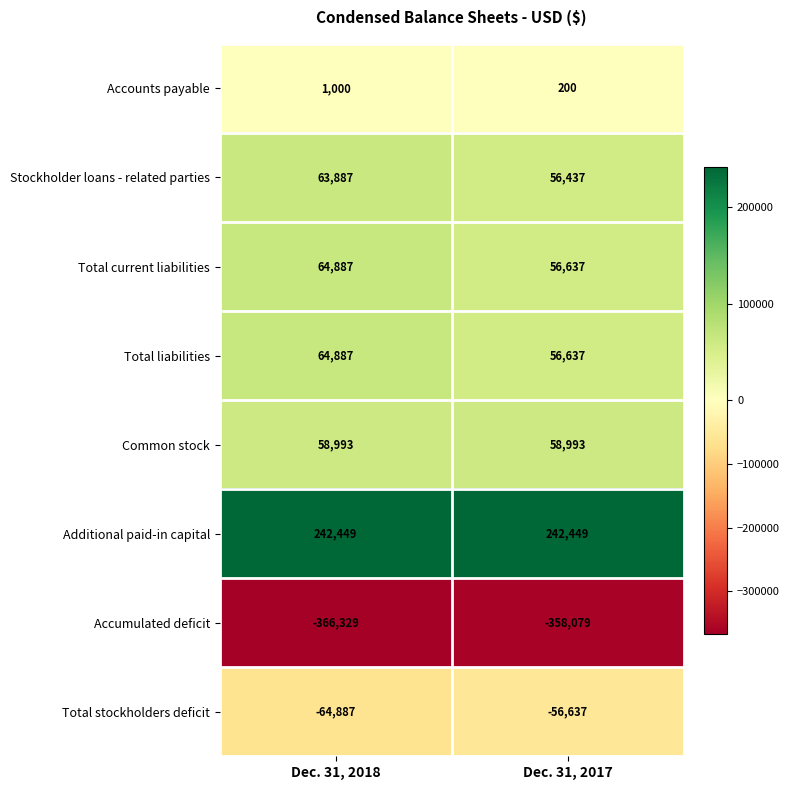

What is the average value of the Additional paid-in capital series?

242449